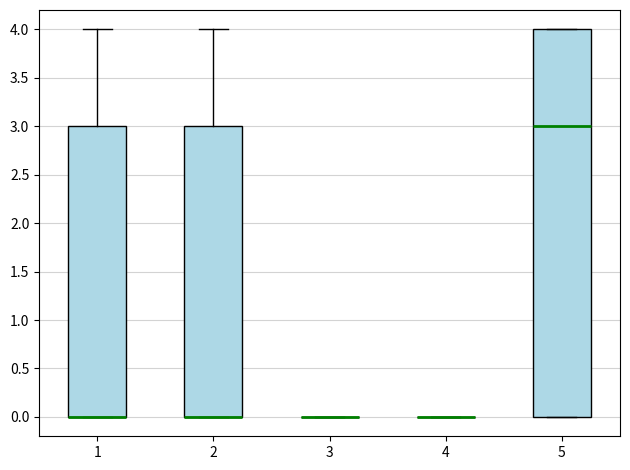

Where does the upper whisker of the box at x = 1 end on the y-axis? The values are not printed on the chart, so give them approximately, as read against the axis.

4